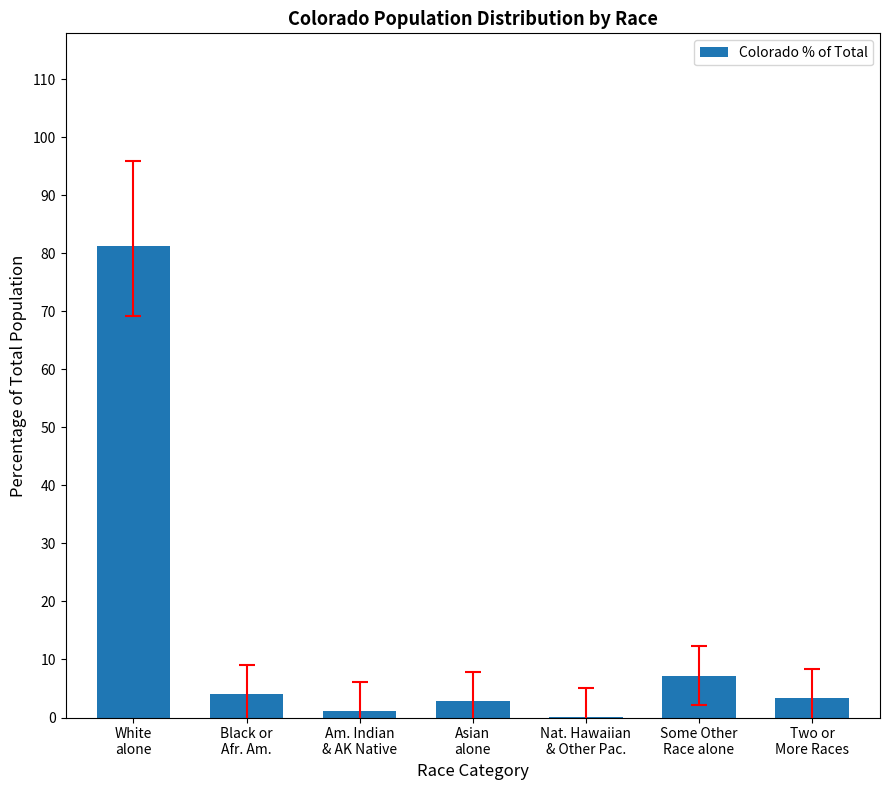

What is the maximum value shown in the chart?

81.3